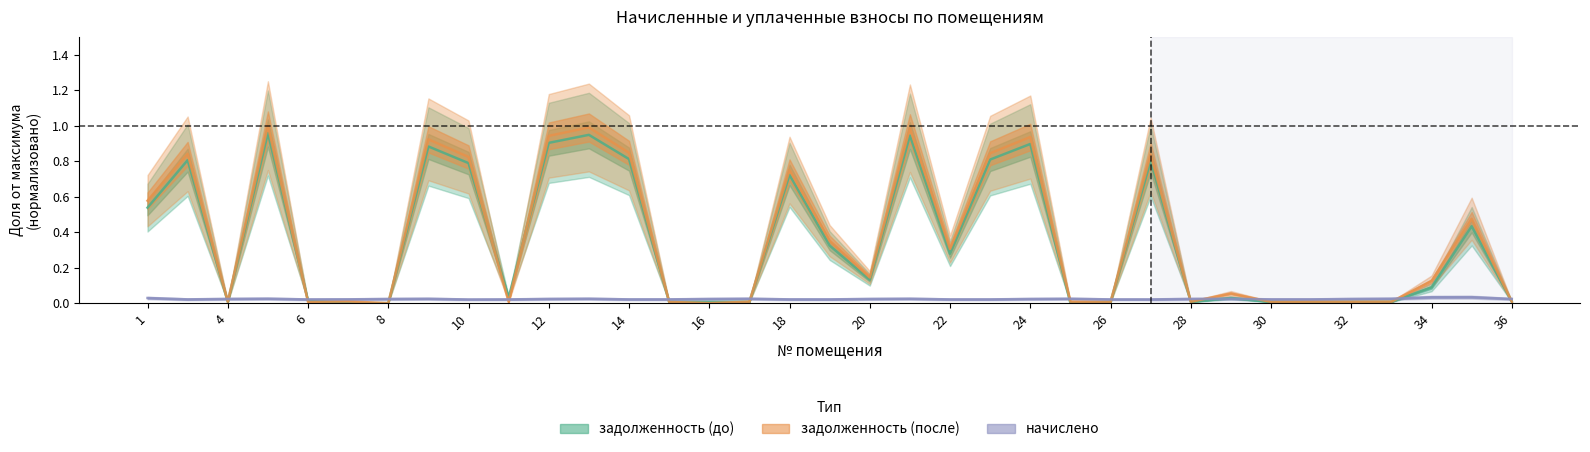

Which series has the widest spread of values?

задолженность (после)